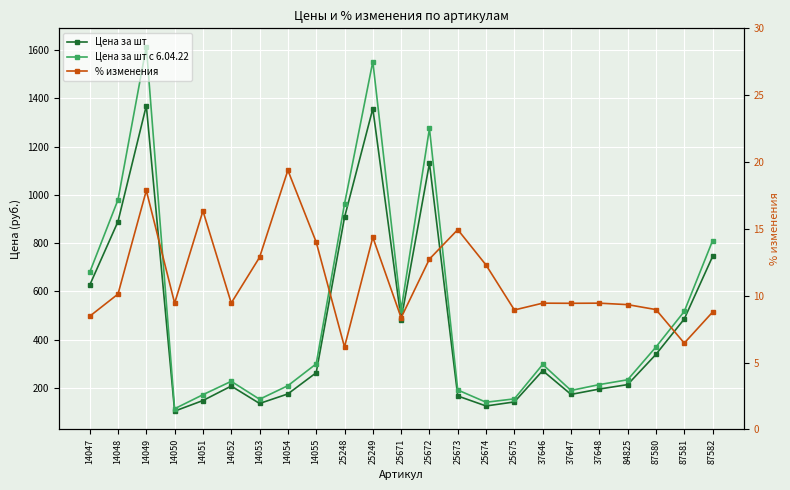

In Цена за шт с 6.04.22, how many points are higher than both neighbors (excluding endpoints)?

5